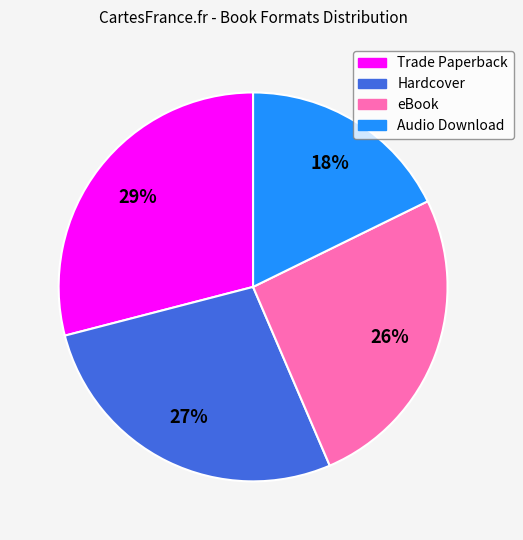

Is it true that Audio Download is 18% of the pie?

True